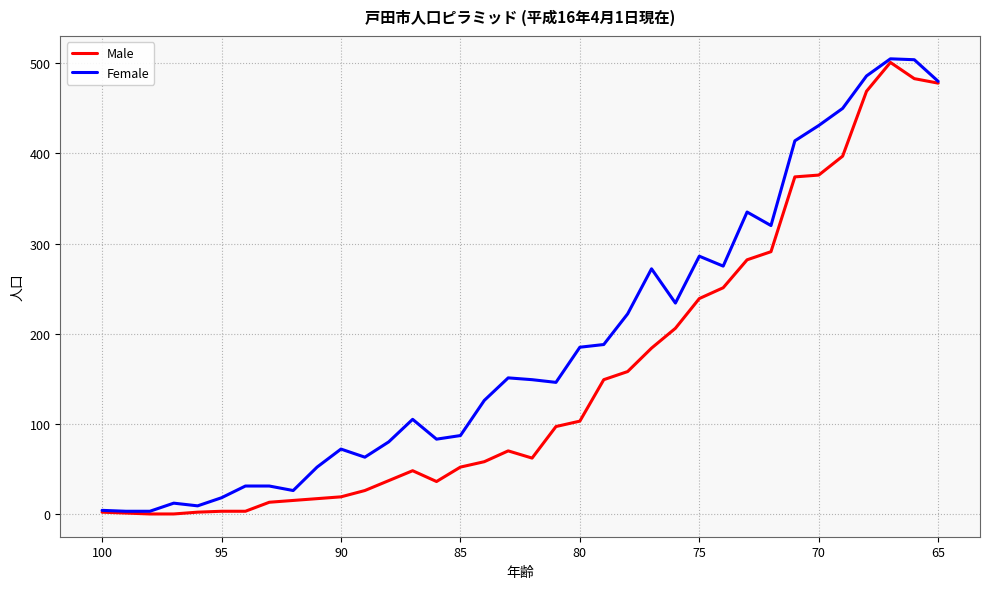

Rank the series by their average value, from highest to lowest.

Female, Male